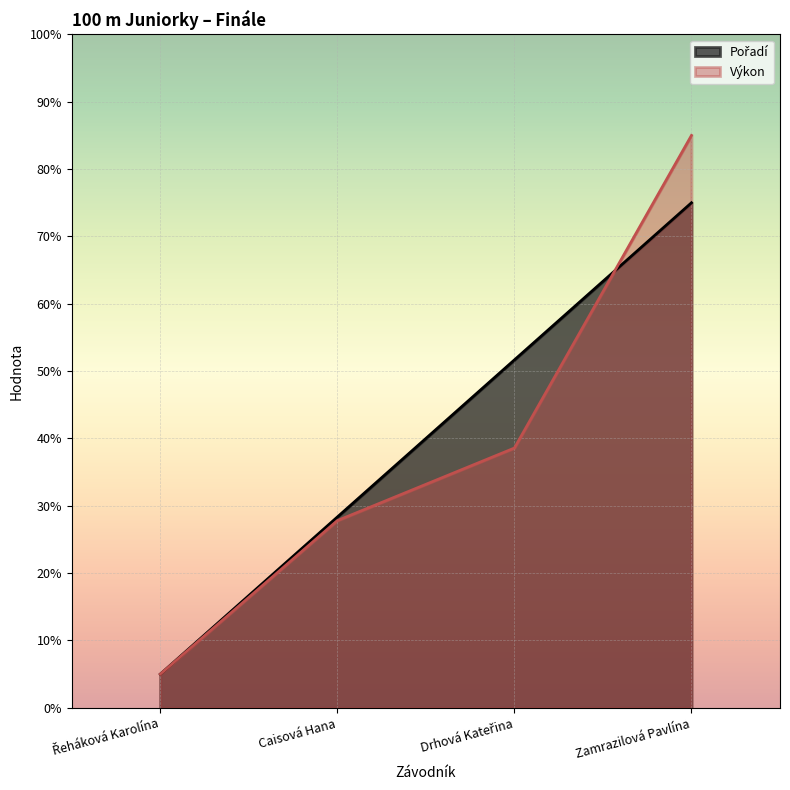

What is the sum of the Výkon values at Řeháková Karolína and Drhová Kateřina?

43.6